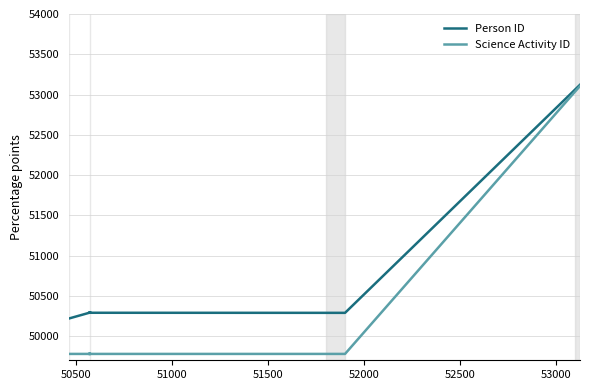

What is the value of the Person ID point at the 8th from the left?

53121